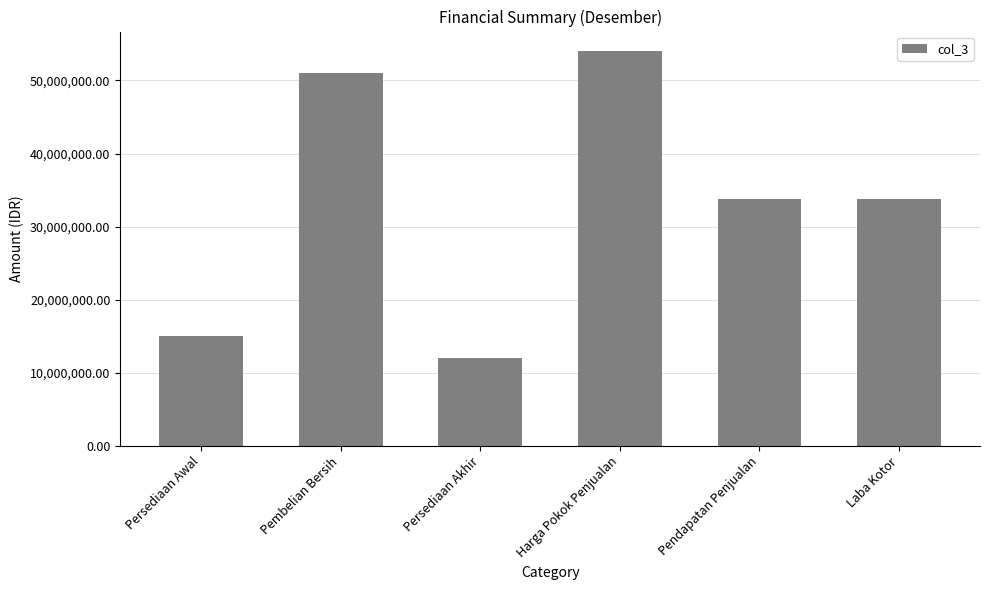

What is the difference between the maximum and second lowest values?

39000000